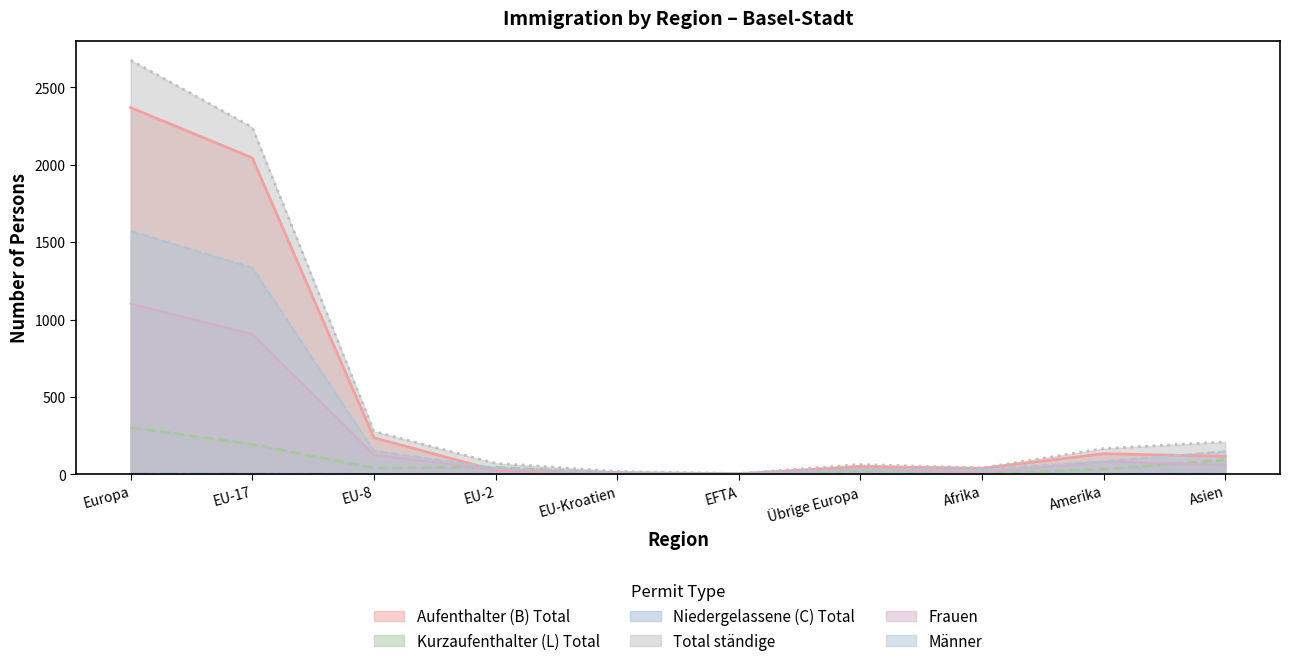

Reading left to right, extract all data points from this chart.

Aufenthalter (B) Total: 2369	2044	236	25	11	4	49	39	133	116
Kurzaufenthalter (L) Total: 303	194	41	46	7	1	14	2	33	92
Niedergelassene (C) Total: 3	3	0	0	0	0	0	0	0	1
Total ständige: 2675	2241	277	71	18	5	63	41	166	209
Frauen: 1103	906	126	30	8	2	31	10	82	61
Männer: 1572	1335	151	41	10	3	32	31	84	148